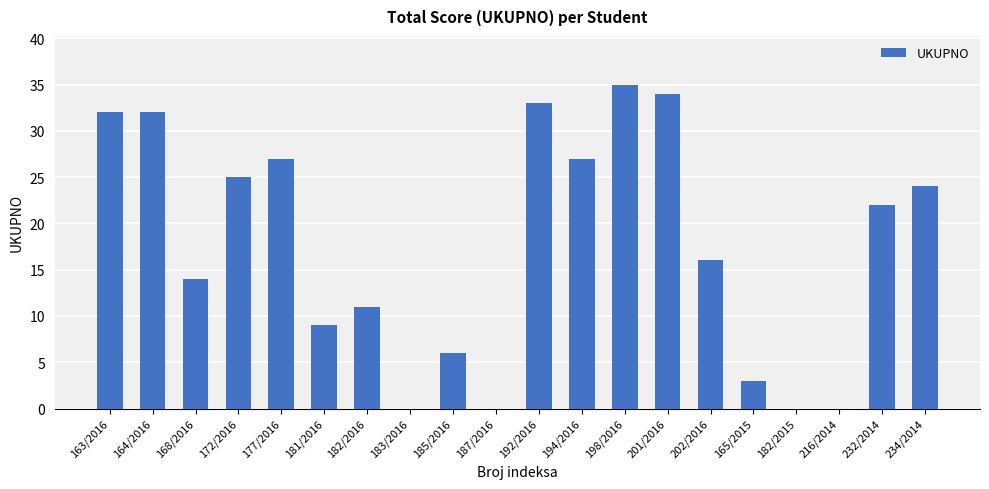

Where is the data nearest to the value 17?

202/2016